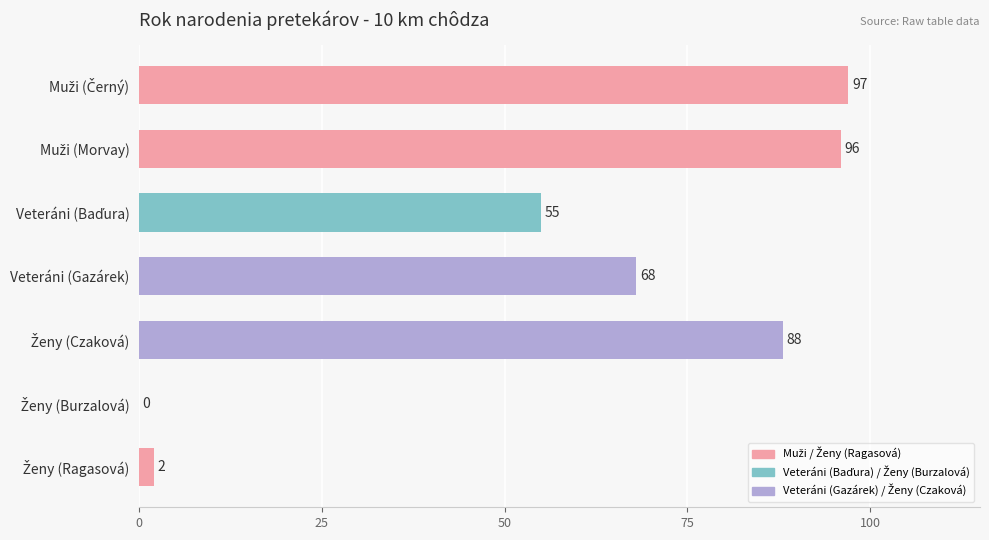

How many data points does each series have?

7